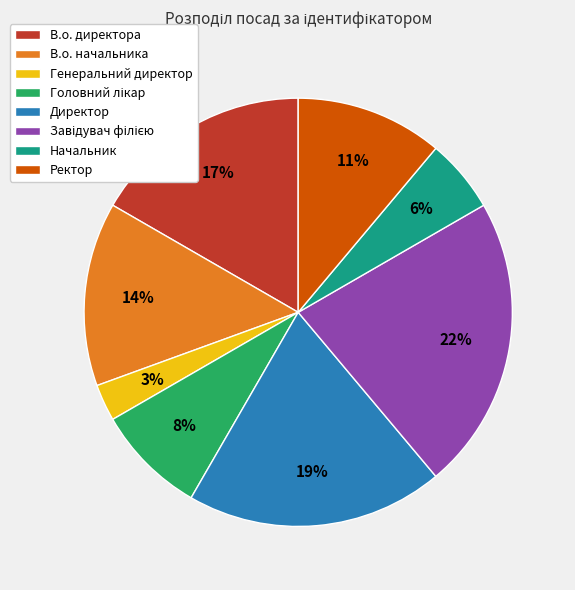

Approximately how many times larger is the value at Директор compared to В.о. начальника?

1.4